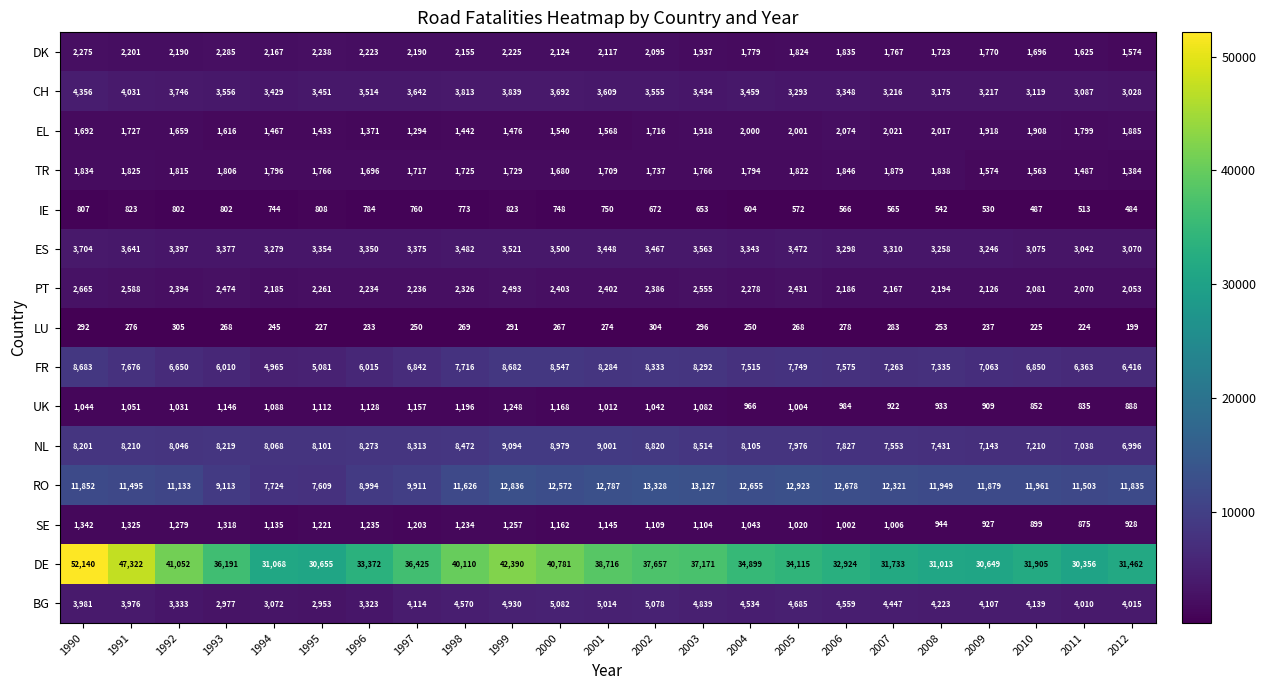

Where does the BG series first go above 4139?

1998